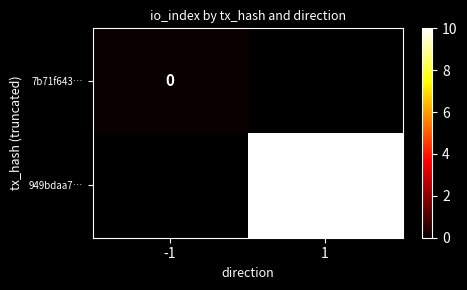

Which has a higher value, -1 or 1?

1